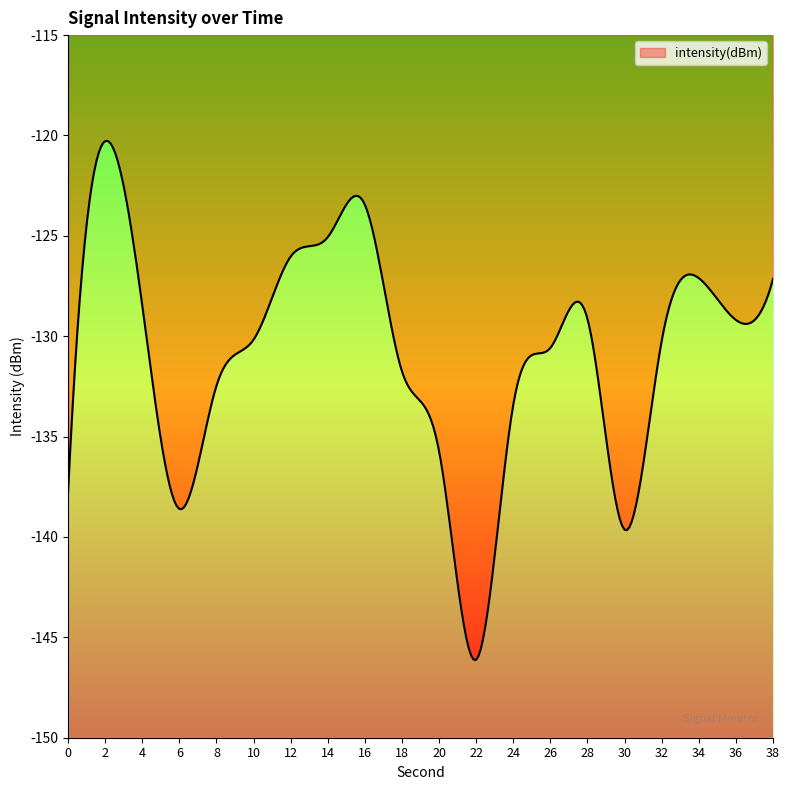

The value at 32 is -190.0. True or false?

False